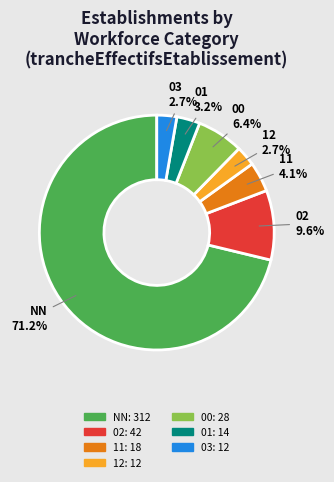

To the nearest percent, what is the average slice percentage?

14%